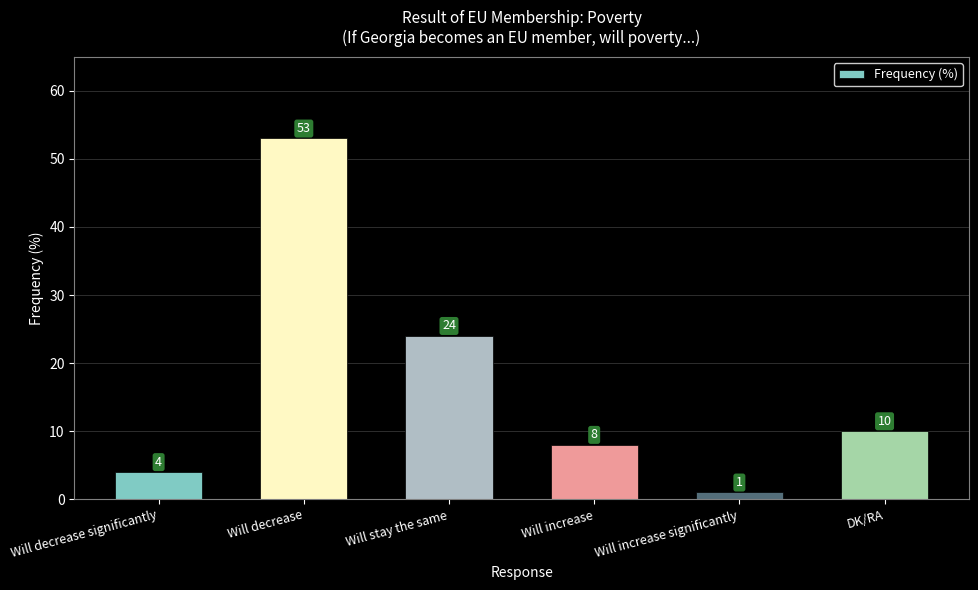

List the labels in order of value, smallest first.

Will increase significantly, Will decrease significantly, Will increase, DK/RA, Will stay the same, Will decrease